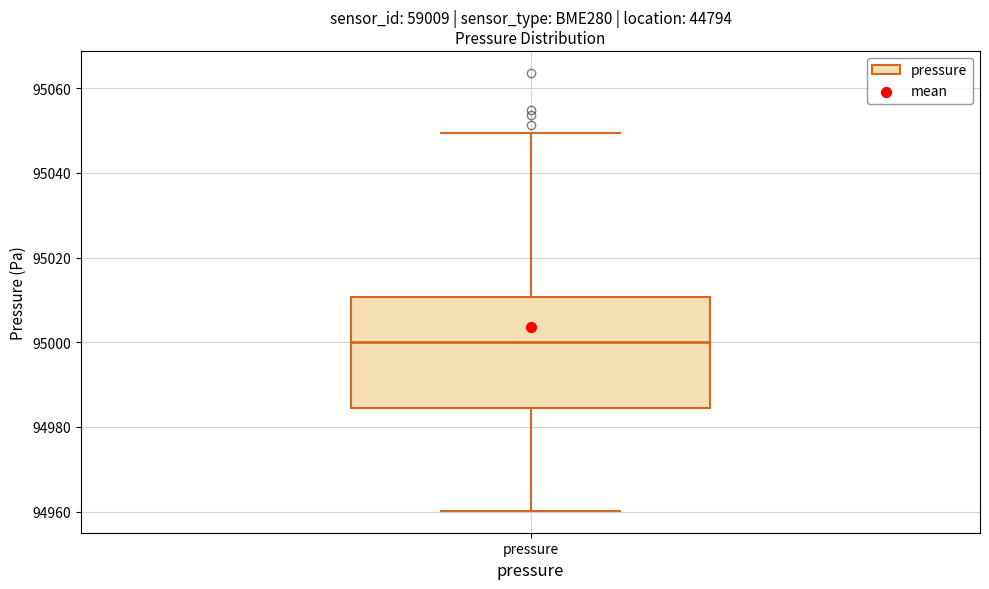

Read this box plot against the y-axis: the position of the median line, the range covered by the box, and the ends of both whiskers. The values are not printed on the chart, so give them approximately, as read against the axis.

median 95000, box 94984 to 95010, whiskers 94960 to 95050